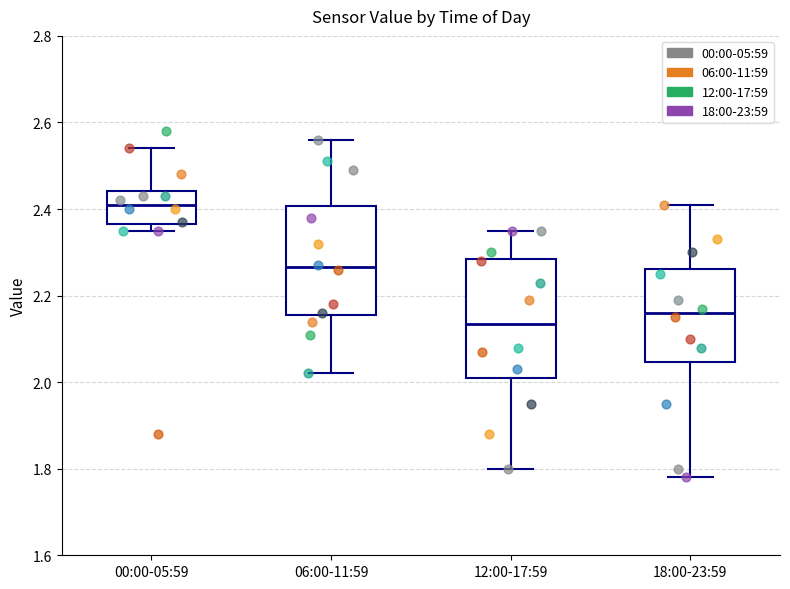

Reading left to right, transcribe this box plot: for each box, give where its median line is, the range the box spans, and where its two whiskers end, as read against the y-axis. The values are not printed on the chart, so give them approximately, as read against the axis.

00:00-05:59: median 2.42, box 2.36 to 2.44, whiskers 2.36 (just below the box's lower edge) to 2.54
06:00-11:59: median 2.26, box 2.16 to 2.40, whiskers 2.02 to 2.56
12:00-17:59: median 2.14, box 2.02 to 2.28, whiskers 1.80 to 2.36
18:00-23:59: median 2.16, box 2.04 to 2.26, whiskers 1.78 to 2.42